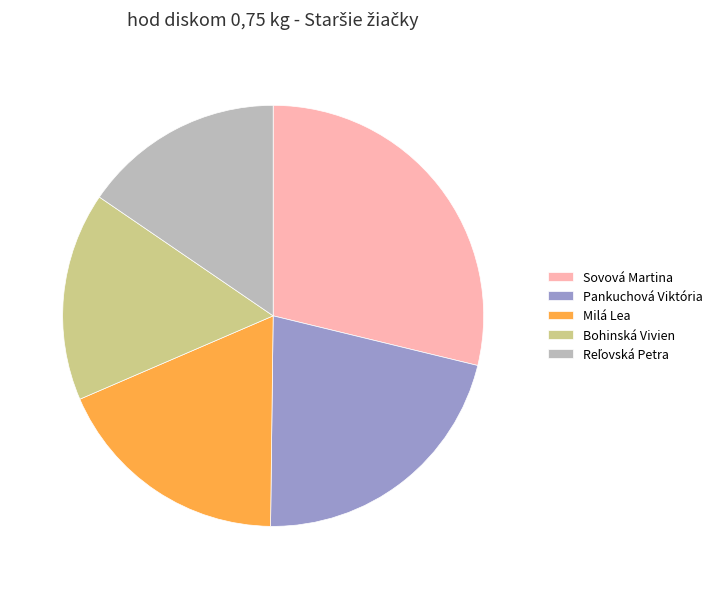

How many segments does this pie chart have?

5